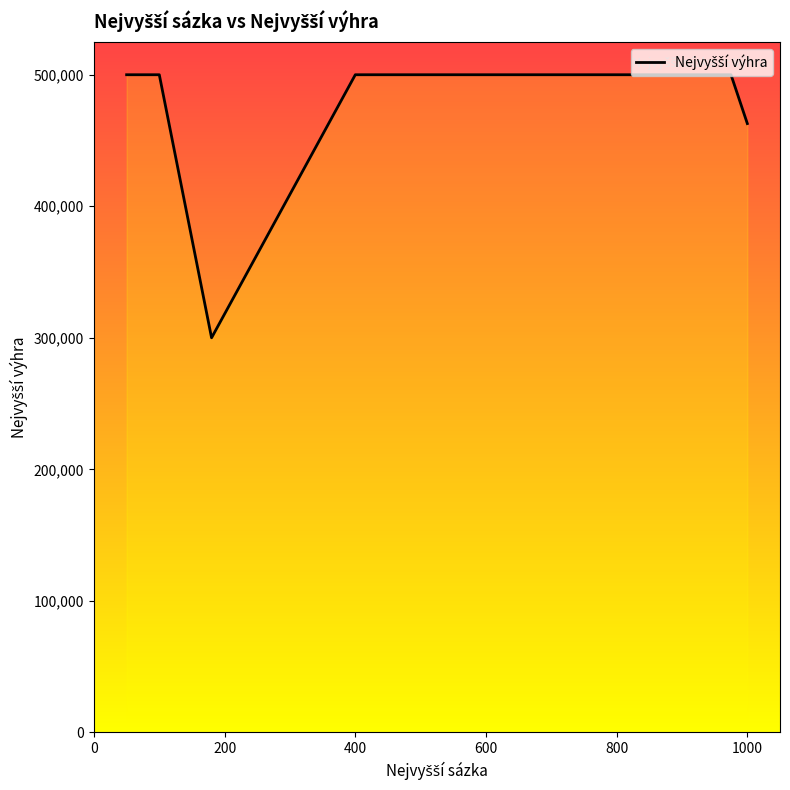

What is the smallest value displayed?

300000